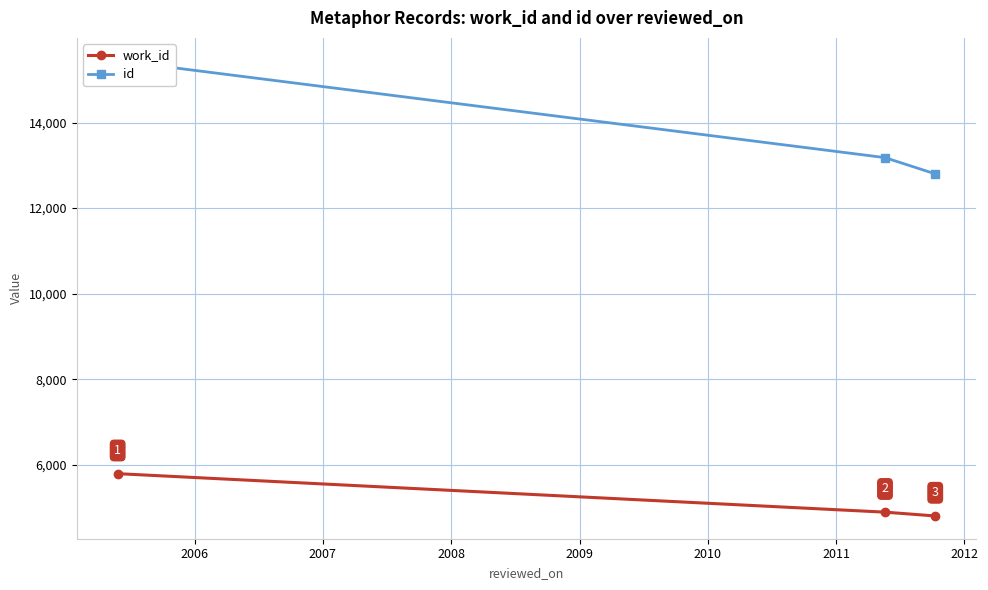

What is the lowest value of the id series?

12800